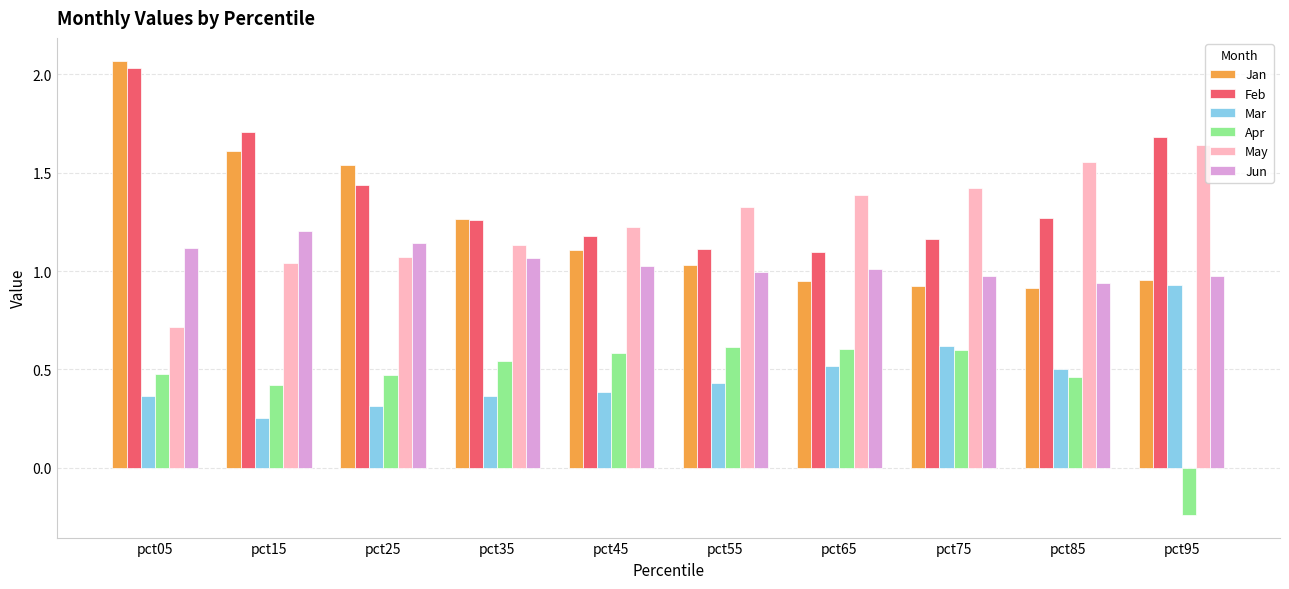

At how many categories does at least one series exceed 1?

10